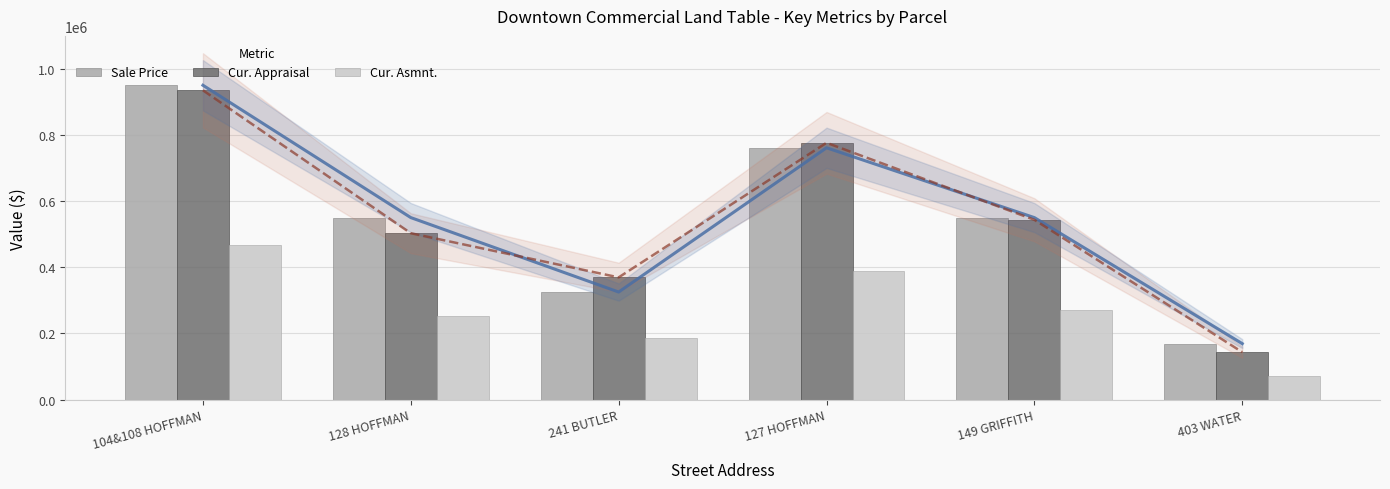

Which has a higher value, 403 WATER or 149 GRIFFITH?

149 GRIFFITH